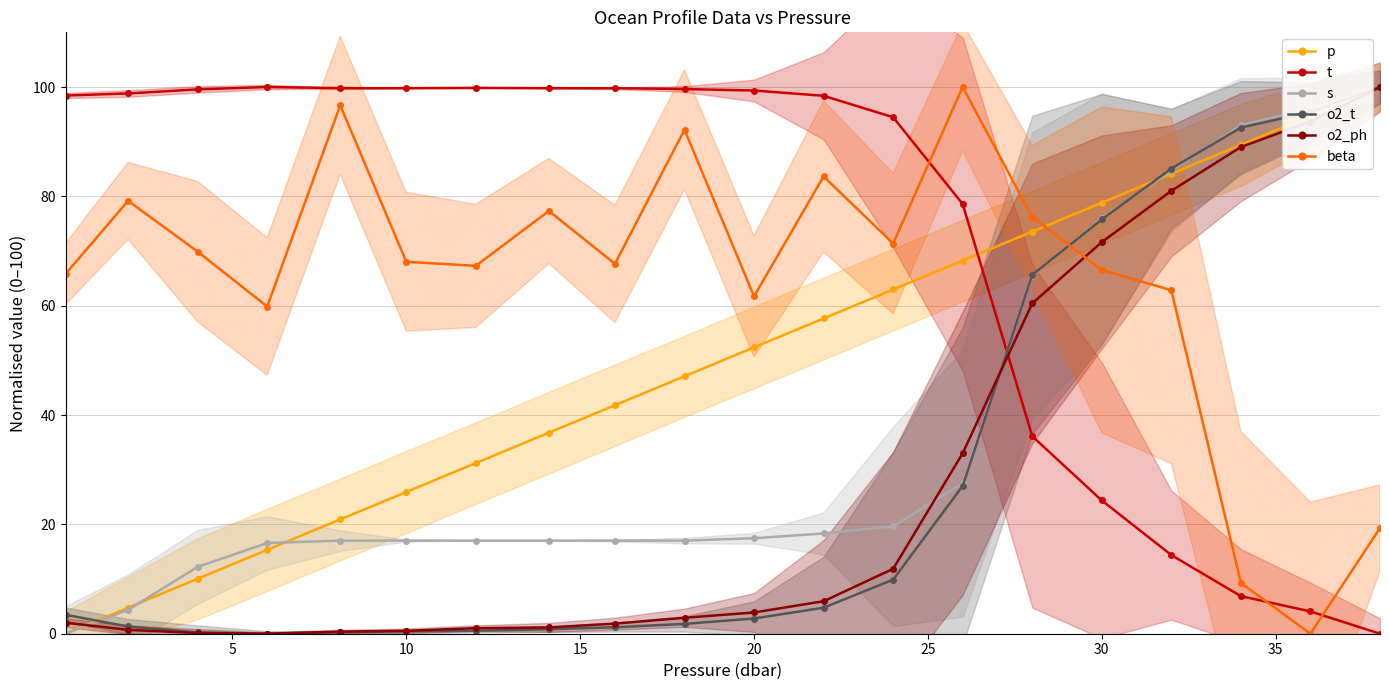

True or false: p has more than 1 points higher than both neighbors.

False